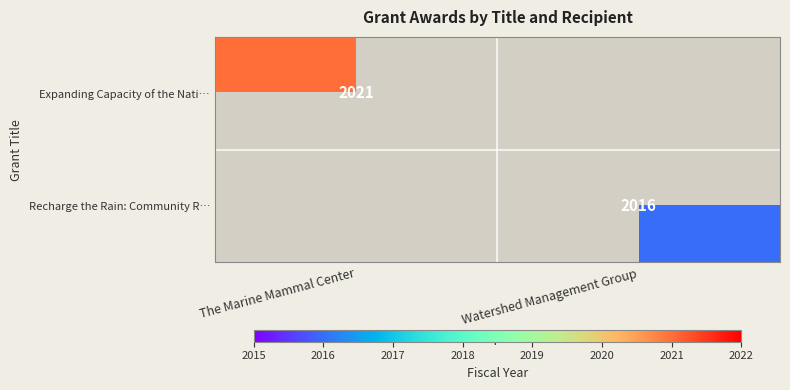

The Recharge the Rain: Community R… series shows 3375 at Watershed Management Group. True or false?

False